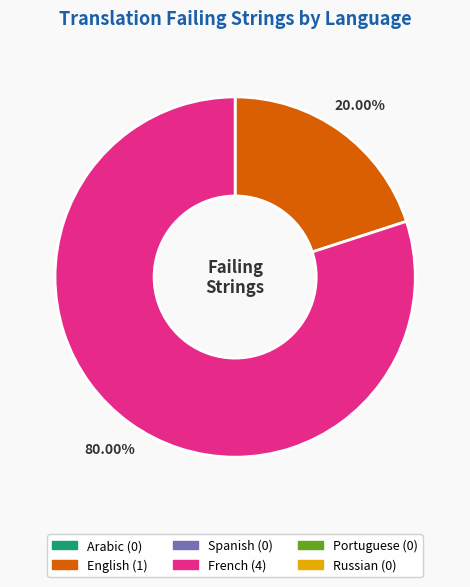

Is there a majority slice in this chart?

Yes